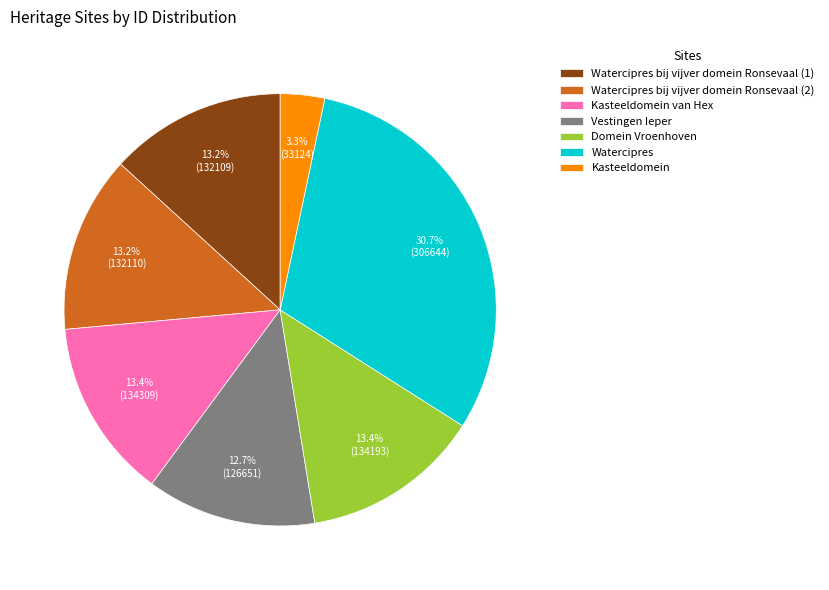

What is the smallest slice in the pie chart?

Kasteeldomein